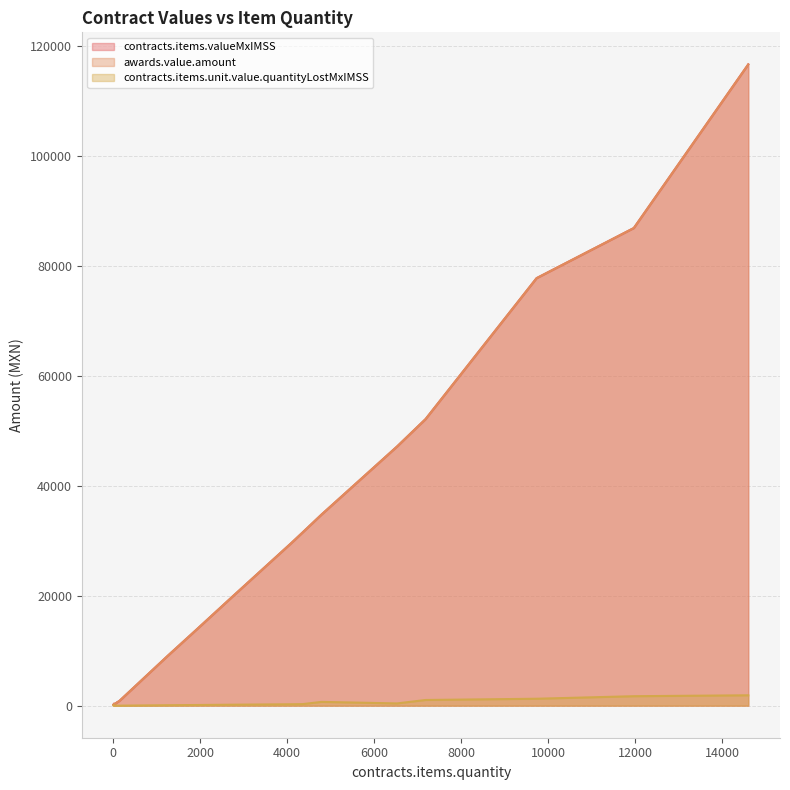

True or false: contracts.items.valueMxIMSS has a value of 348.0 at 15.

True